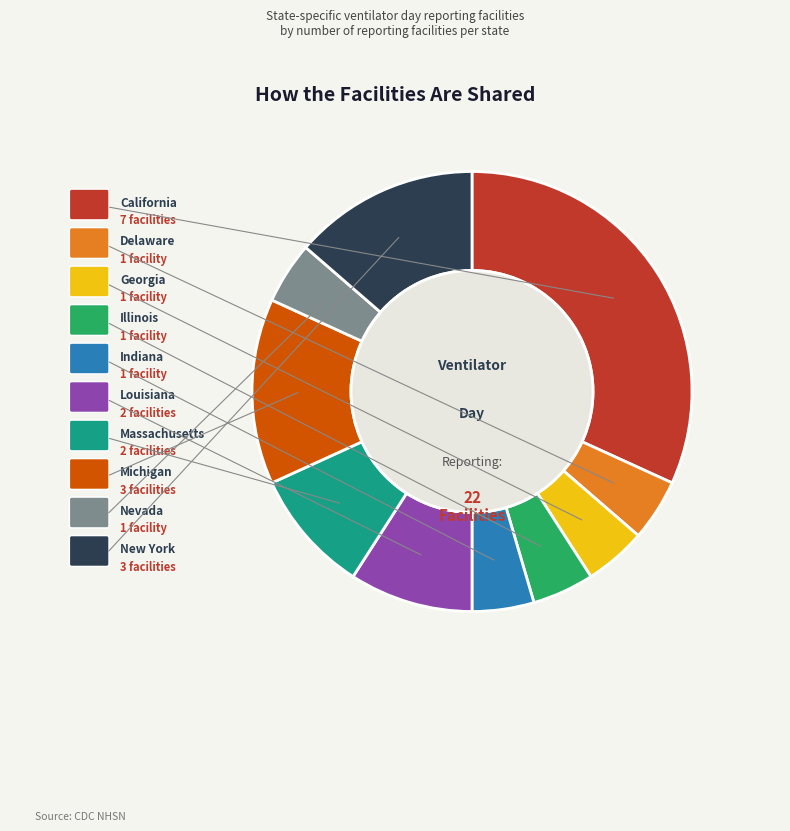

Is there a majority slice in this chart?

No